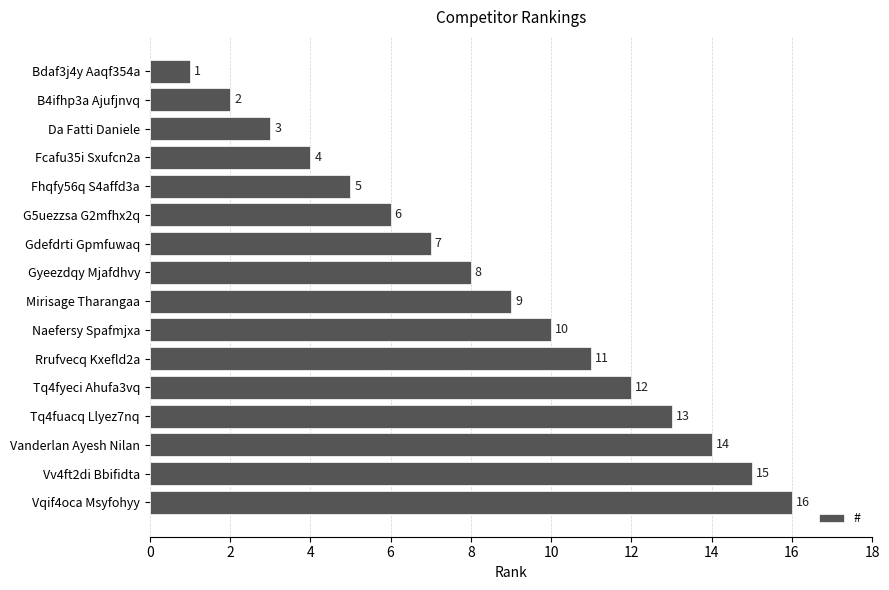

Does the chart contain stacked bars?

No